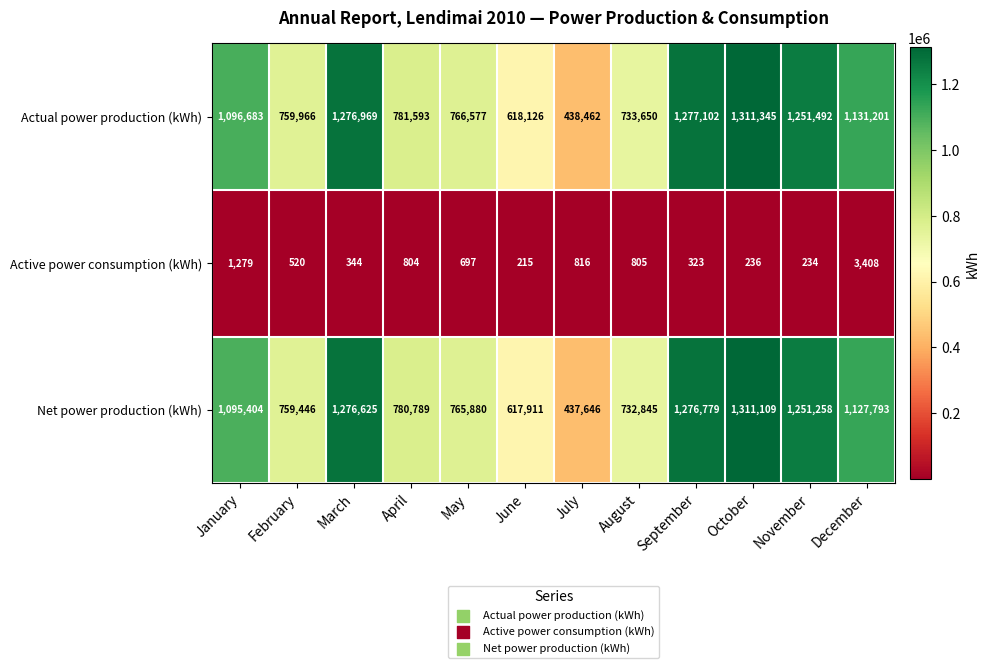

What is the sum of all Active power consumption (kWh) values?

9681